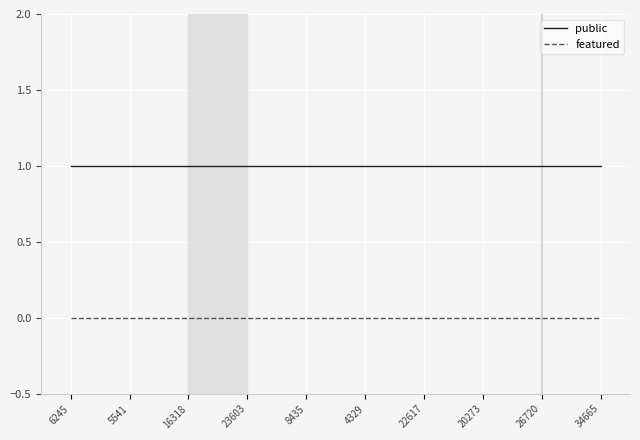

What is the spread (max minus min) of values at 16318?

1